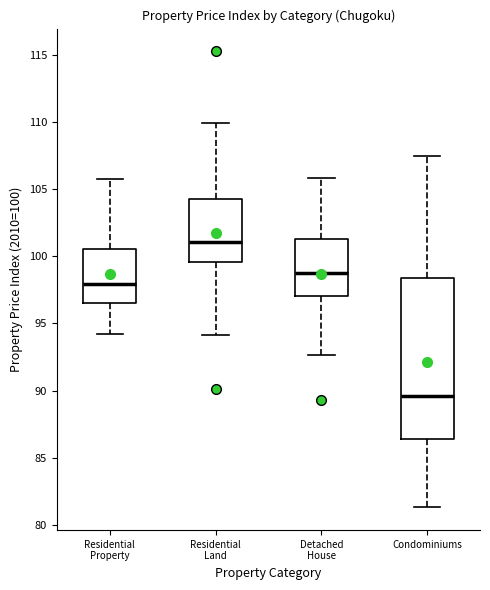

Reading left to right, transcribe this box plot: for each box, give where its median line is, the range the box spans, and where its two whiskers end, as read against the y-axis. The values are not printed on the chart, so give them approximately, as read against the axis.

Residential Property: median 98.0, box 96.5 to 100.5, whiskers 94.0 to 106.0
Residential Land: median 101.0, box 99.5 to 104.5, whiskers 94.0 to 110.0
Detached House: median 98.5, box 97.0 to 101.5, whiskers 92.5 to 106.0
Condominiums: median 89.5, box 86.5 to 98.5, whiskers 81.5 to 107.5